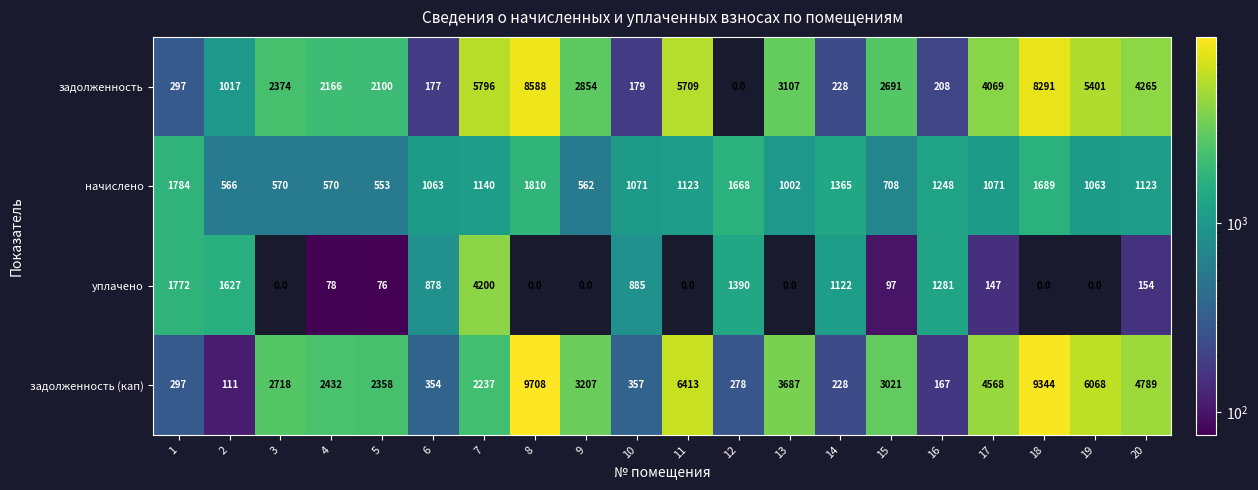

How many values in the задолженность (кап) series are below 2718?

10